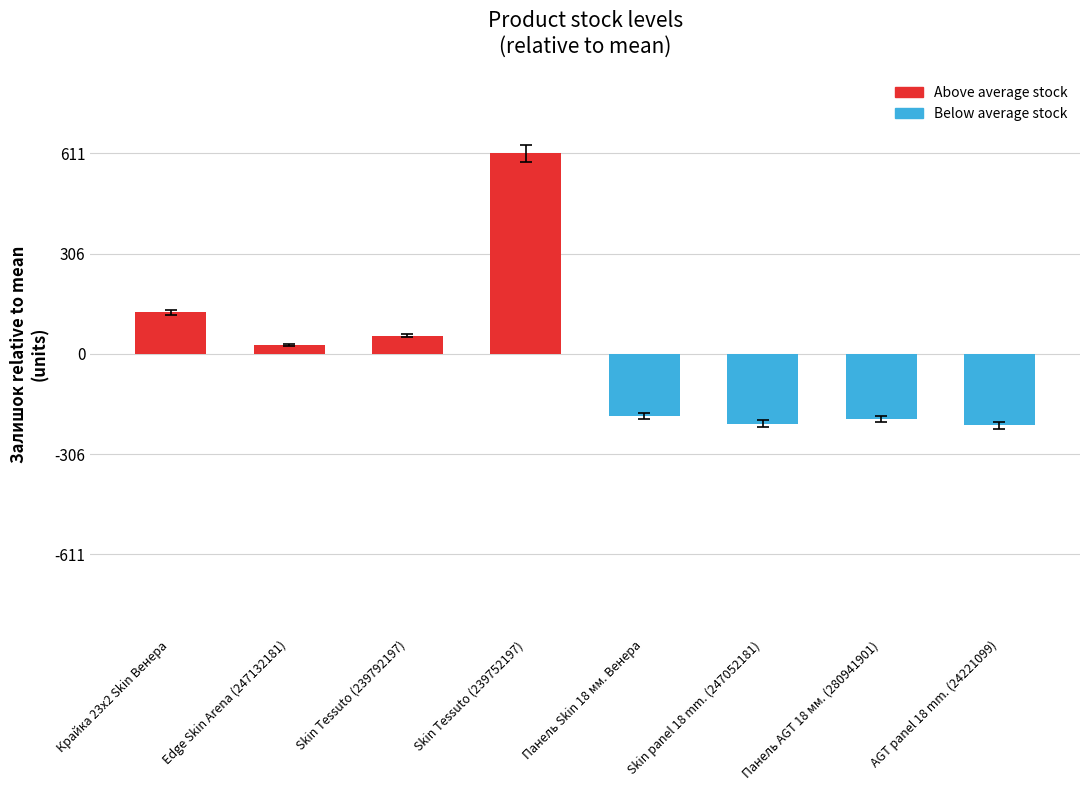

Which has a higher value, Skin panel 18 mm. (247052181) or Skin Tessuto (239752197)?

Skin Tessuto (239752197)